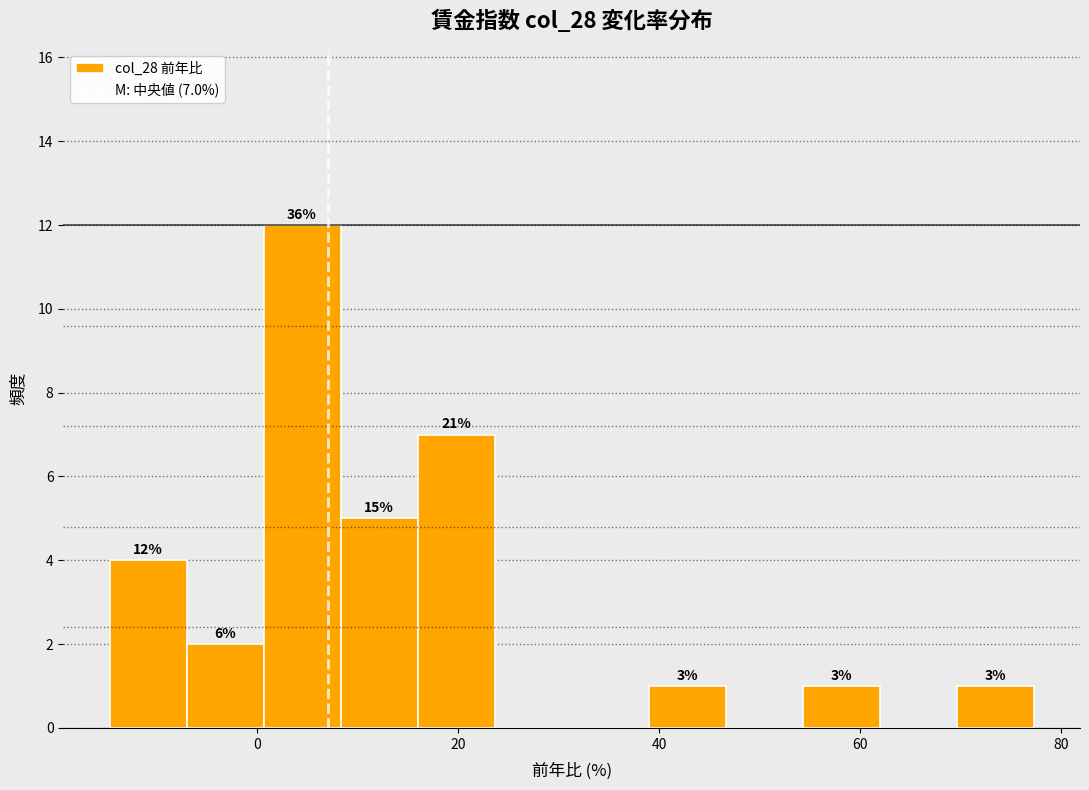

Read against the x-axis, roughly where is the centre of the tallest bar?

4